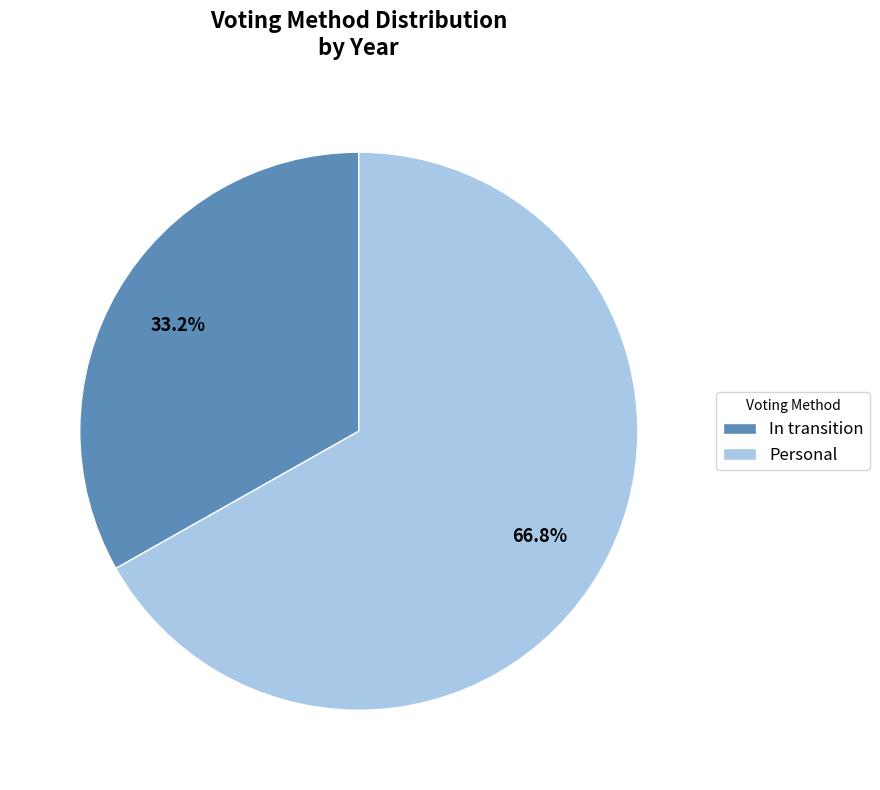

What percentage is the In transition slice, to the nearest percent?

33%